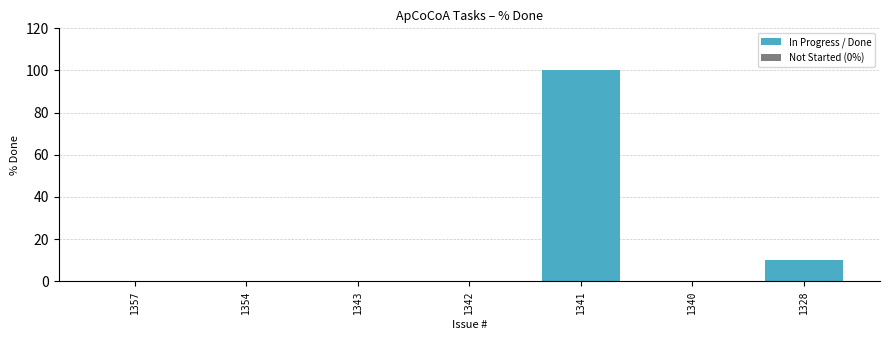

What is the change in value from 1343 to 1341?

+100